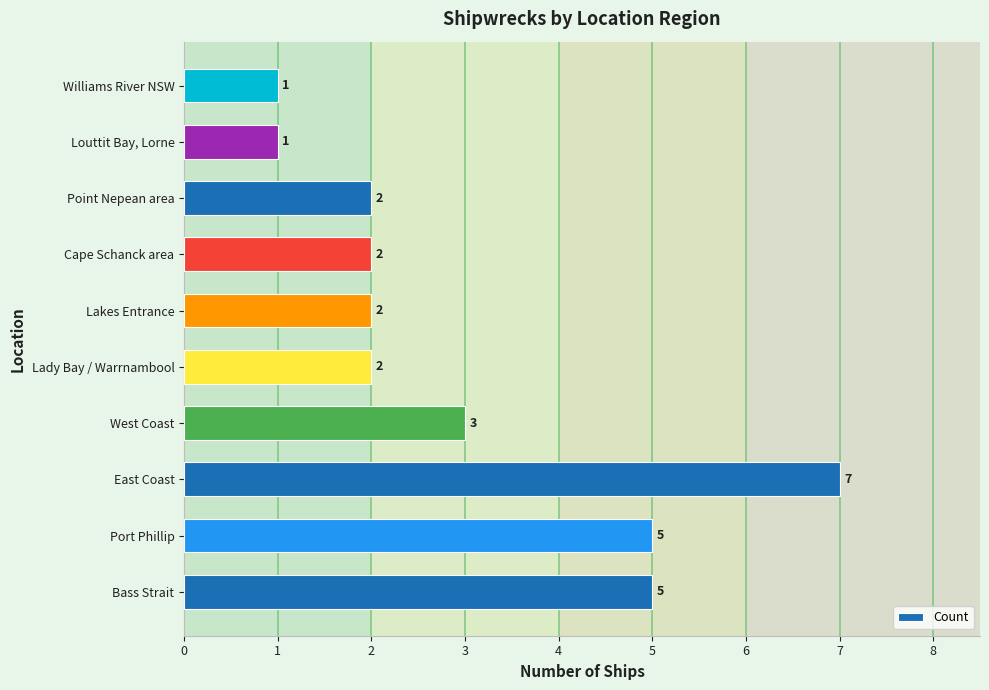

How many bars are there in total?

10